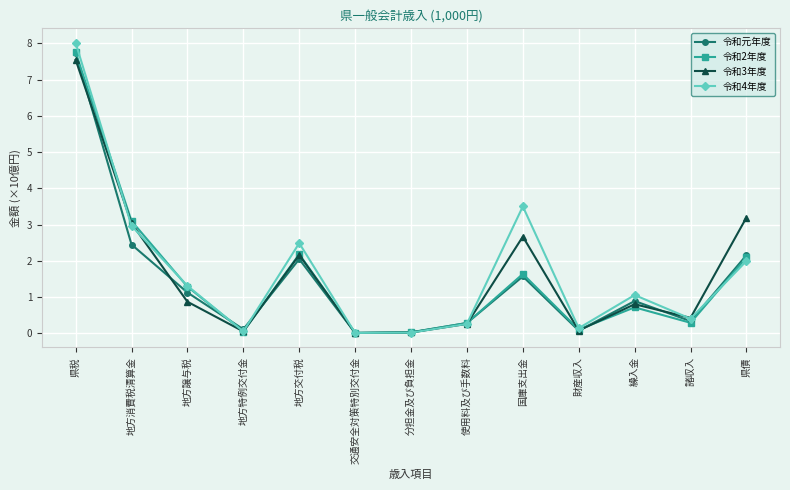

Which series has the largest range (max minus min)?

令和4年度